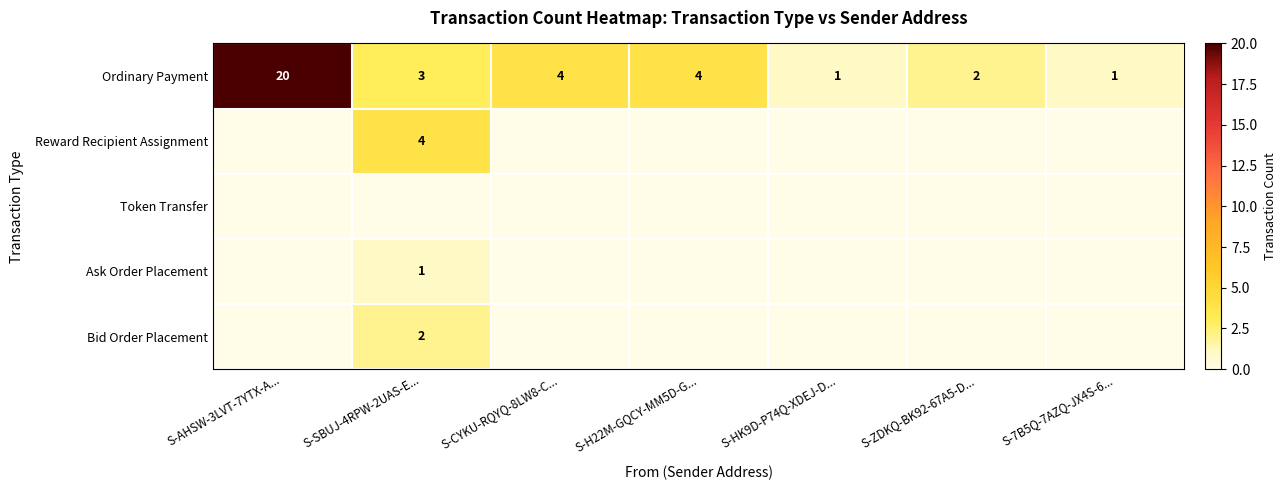

Read the Ordinary Payment value at S-CYKU-RQYQ-8LW8-C..., to the nearest 5.

5